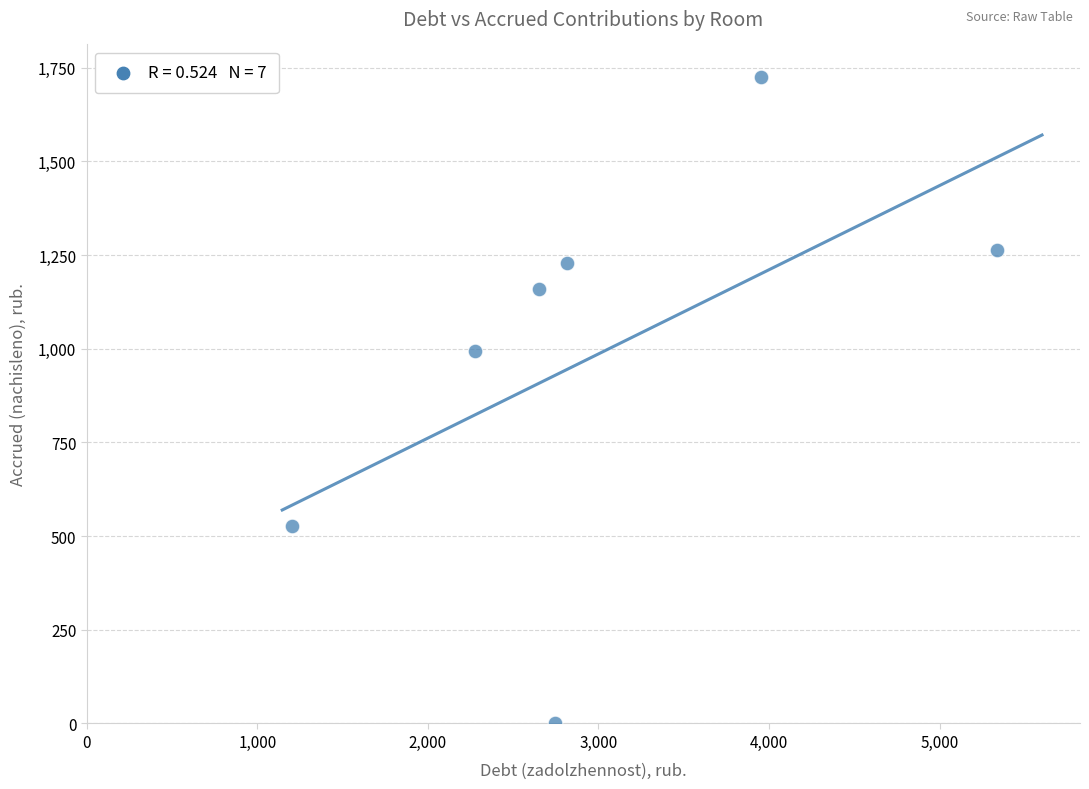

What is the range of X values (max minus min)?

4127.5